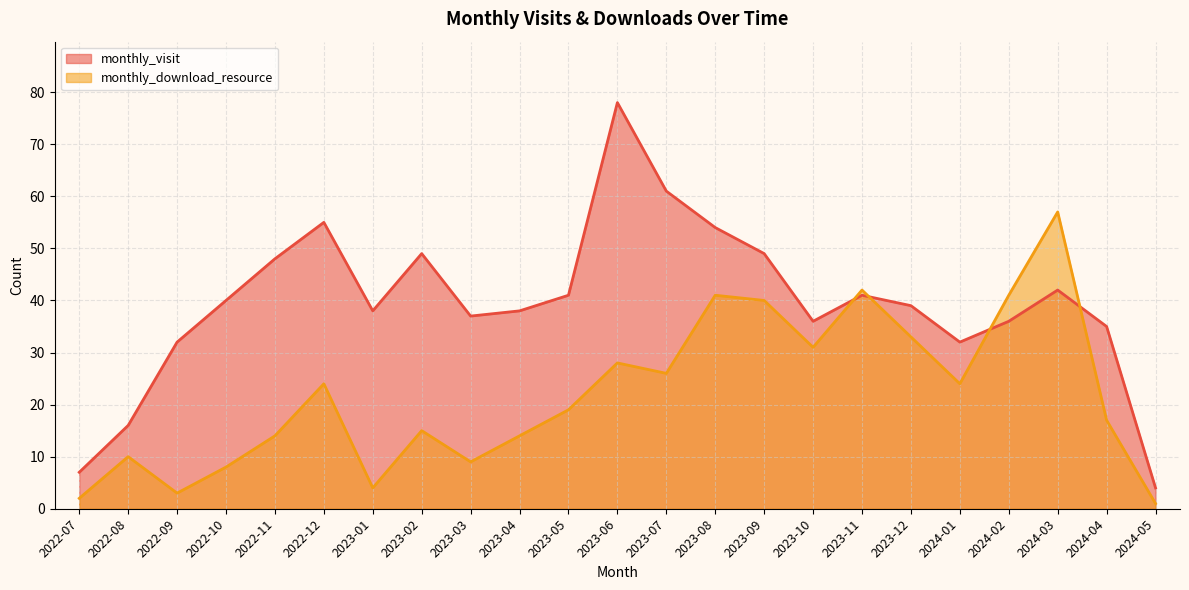

Reading left to right, extract all data points from this chart.

monthly_visit: 7	16	32	40	48	55	38	49	37	38	41	78	61	54	49	36	41	39	32	36	42	35	4
monthly_download_resource: 2	10	3	8	14	24	4	15	9	14	19	28	26	41	40	31	42	33	24	41	57	17	1